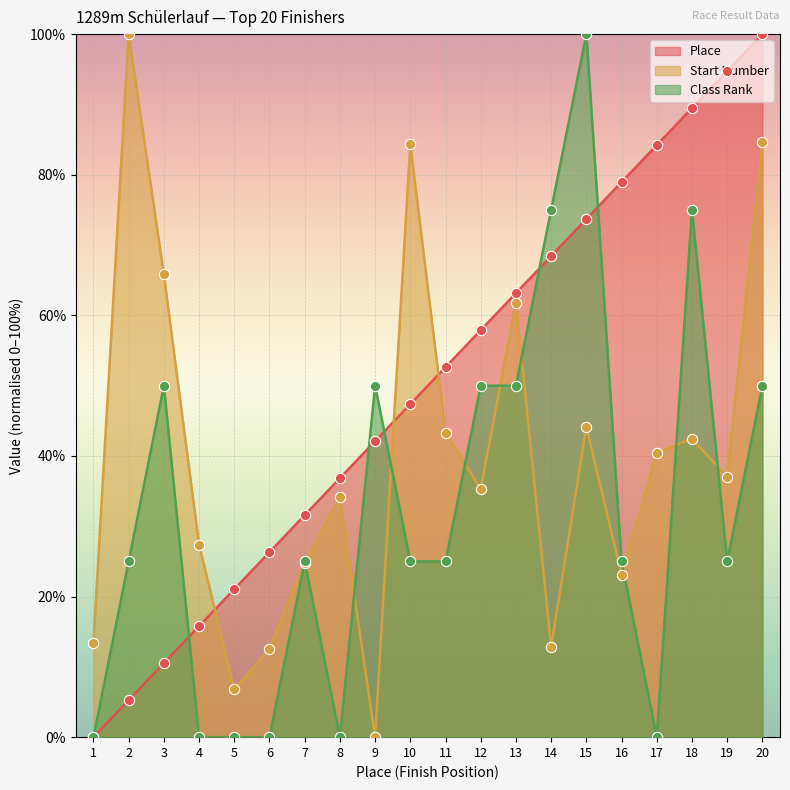

Is the value of Start Number at 11 greater than the value of Place at 15?

No